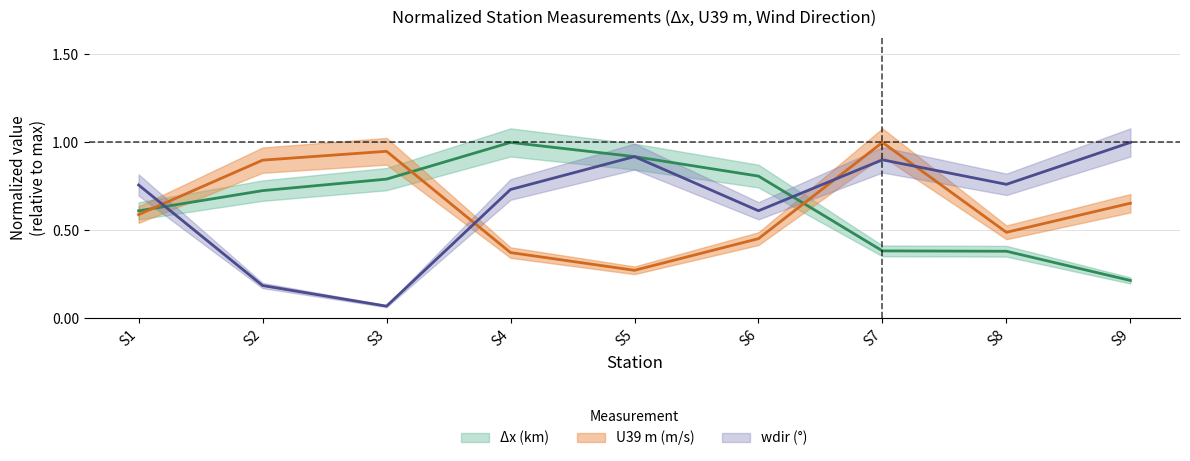

Which series ends up on top after the final intersection of wdir (°) and U39 m (m/s)?

wdir (°)